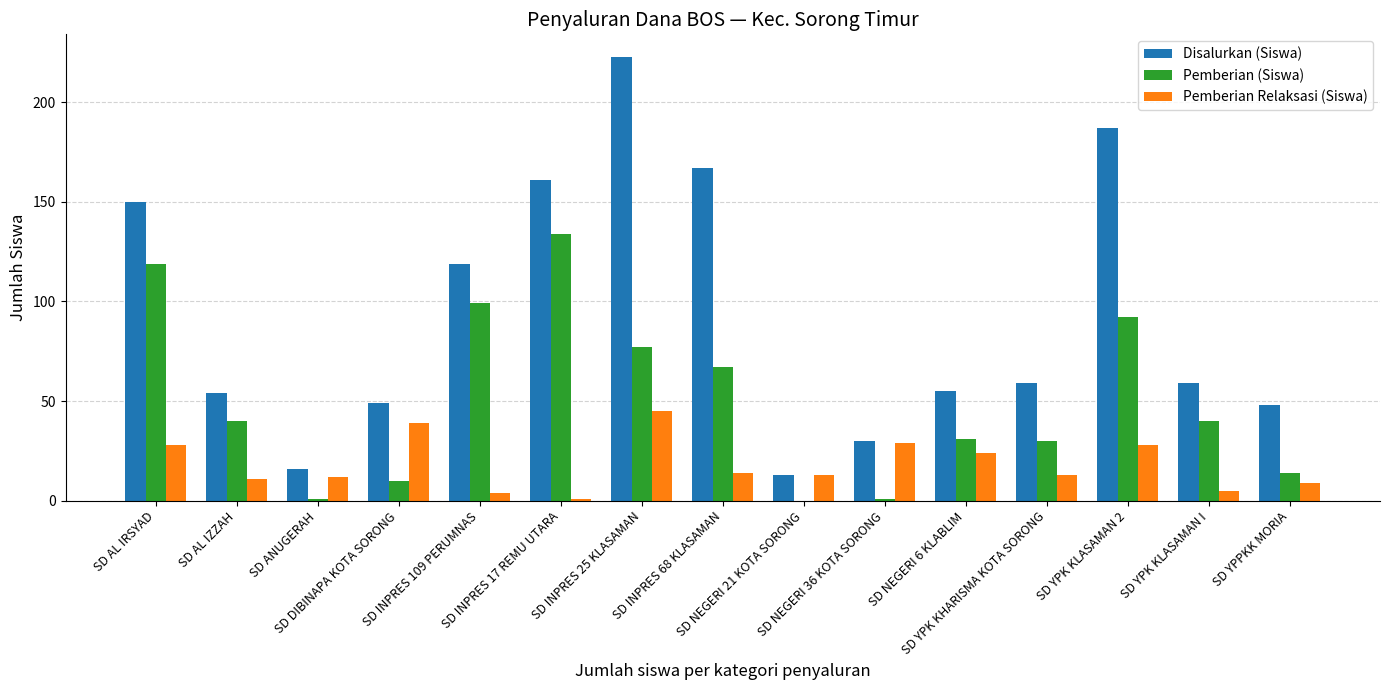

Reading left to right, transcribe all the data shown in this chart.

Disalurkan (Siswa): 150	54	16	49	119	161	223	167	13	30	55	59	187	59	48
Pemberian (Siswa): 119	40	1	10	99	134	77	67	0	1	31	30	92	40	14
Pemberian Relaksasi (Siswa): 28	11	12	39	4	1	45	14	13	29	24	13	28	5	9